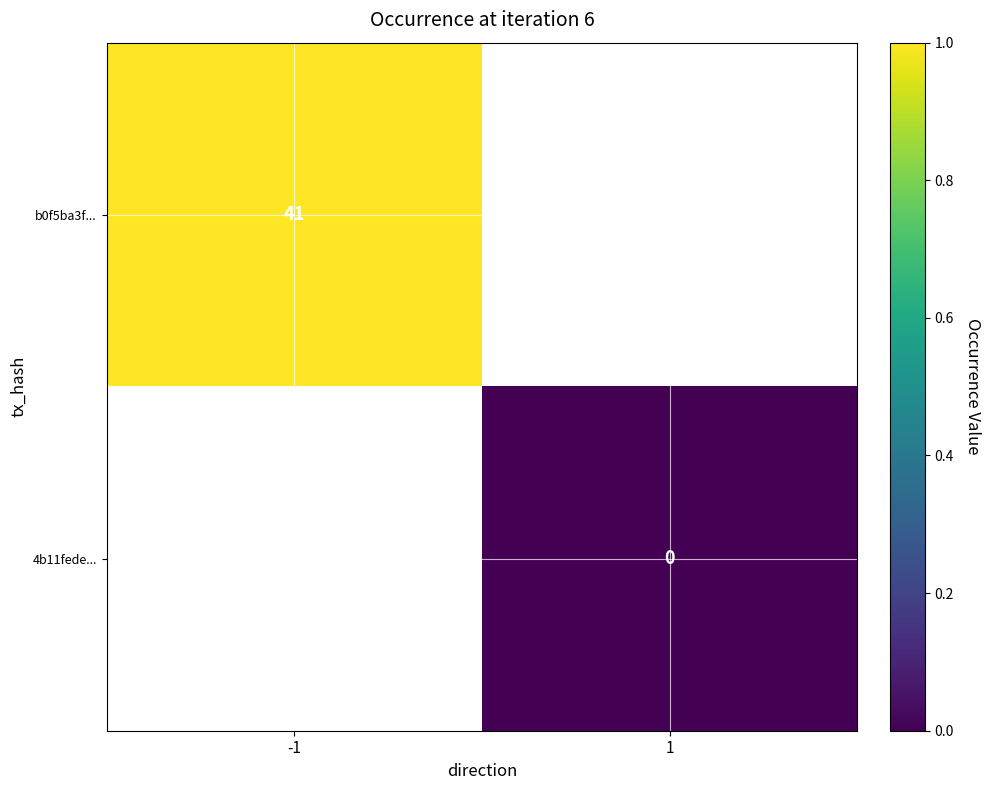

The value of b0f5ba3f... at -1 is 41. True or false?

True